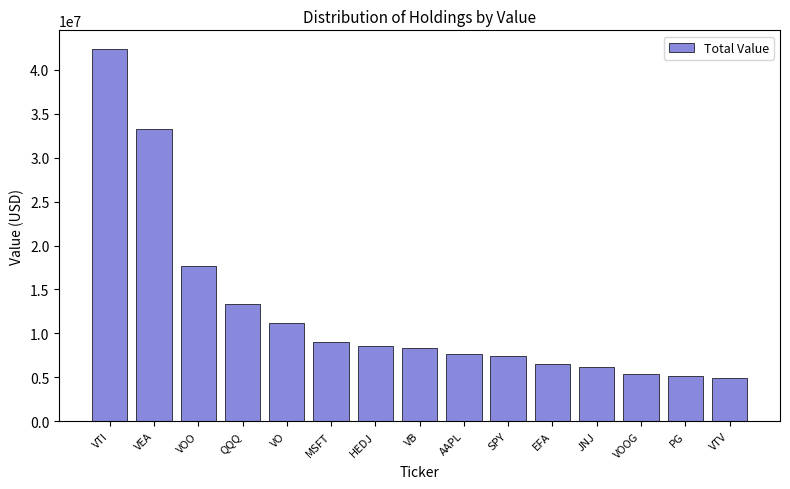

What is the value of the 8th bar from the left?

8334000